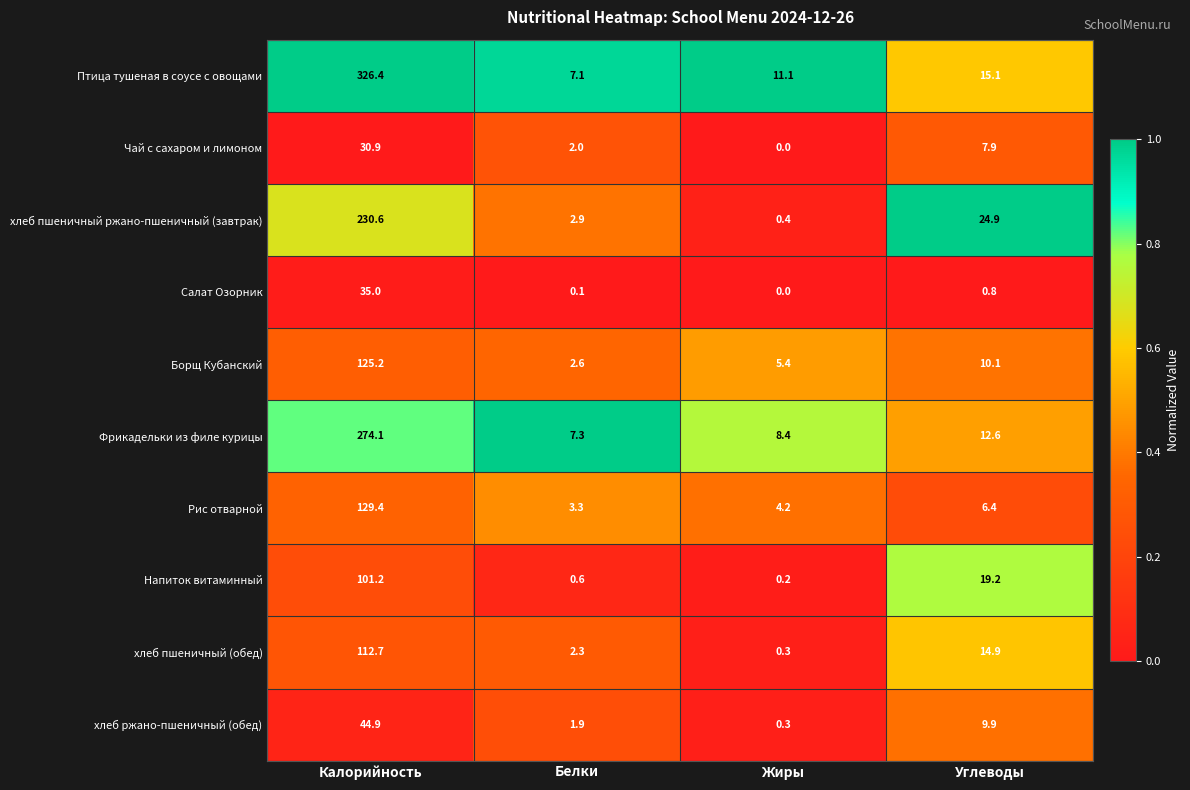

List the series in order of their peak value, highest first.

Птица тушеная в соусе с овощами, Фрикадельки из филе курицы, хлеб пшеничный ржано-пшеничный (завтрак), Рис отварной, Борщ Кубанский, хлеб пшеничный (обед), Напиток витаминный, хлеб ржано-пшеничный (обед), Салат Озорник, Чай с сахаром и лимоном